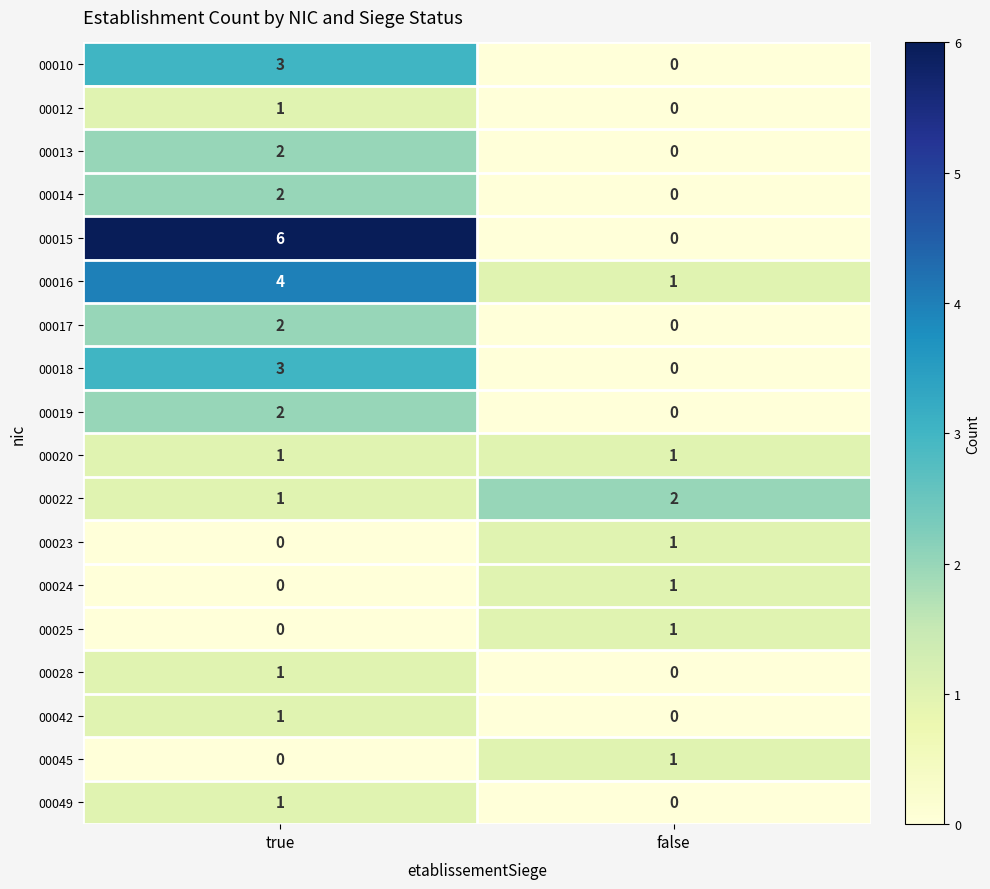

What is the sum of all 00018 values?

3